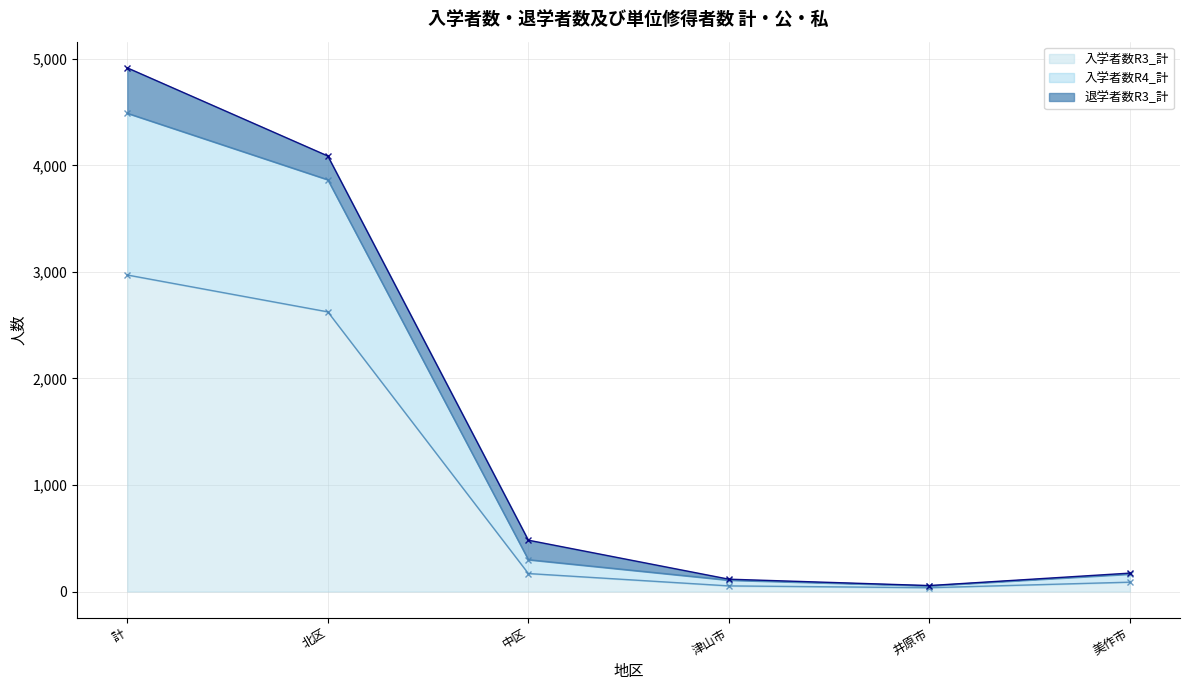

What is the total value across all series at 美作市?

425